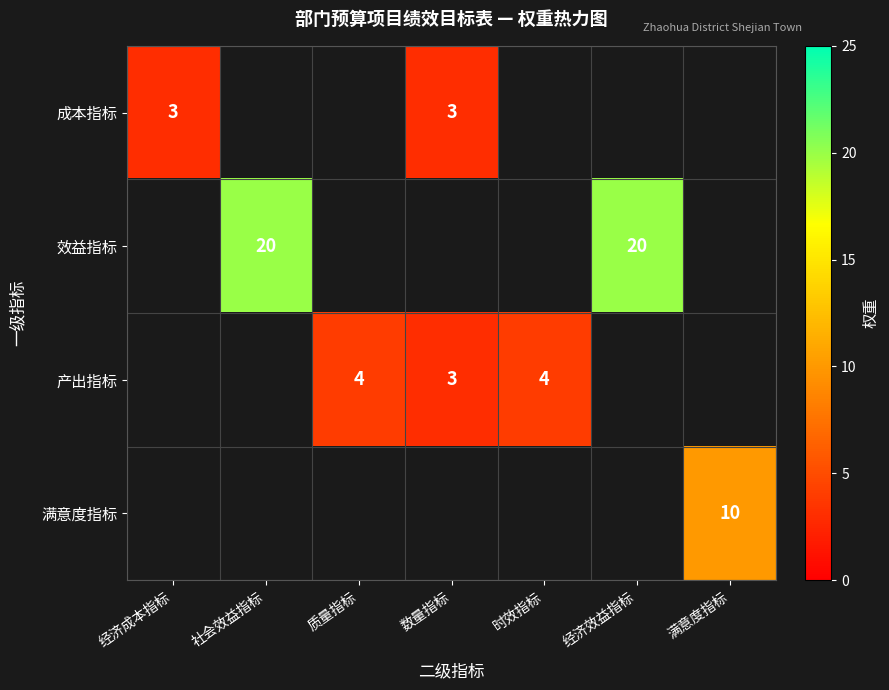

At how many categories does at least one series exceed 4?

3